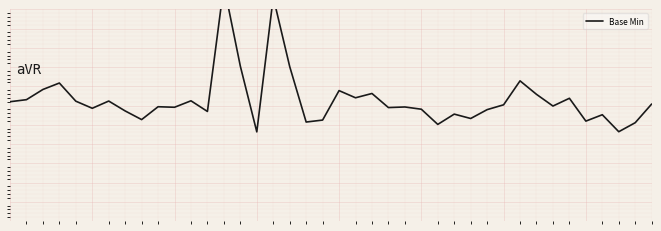

Is it true that the value at 24 is -0.0?

True